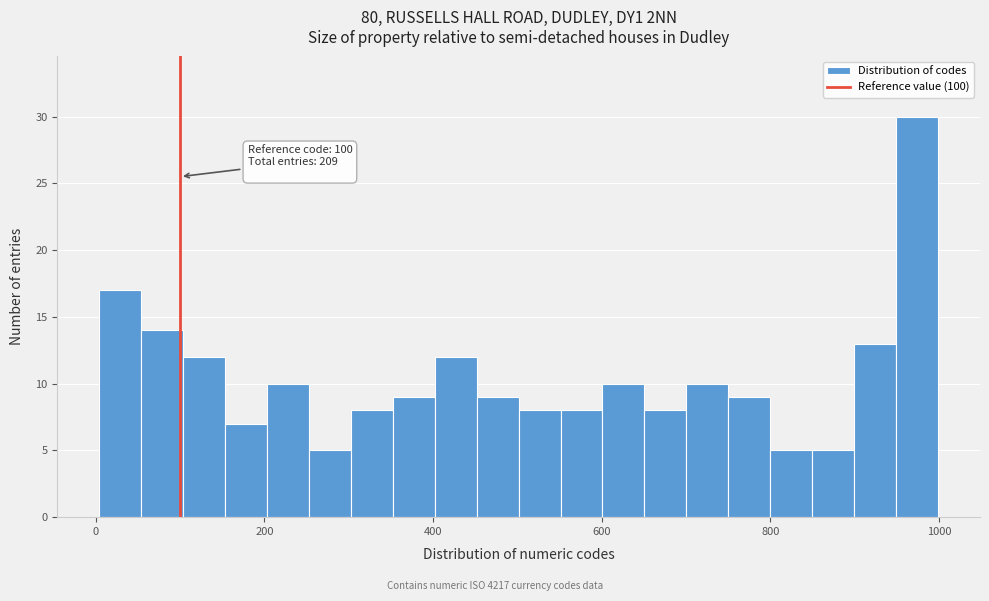

Around what value on the x-axis is the tallest bar? Give the approximate position of its centre, as read against the axis.

980